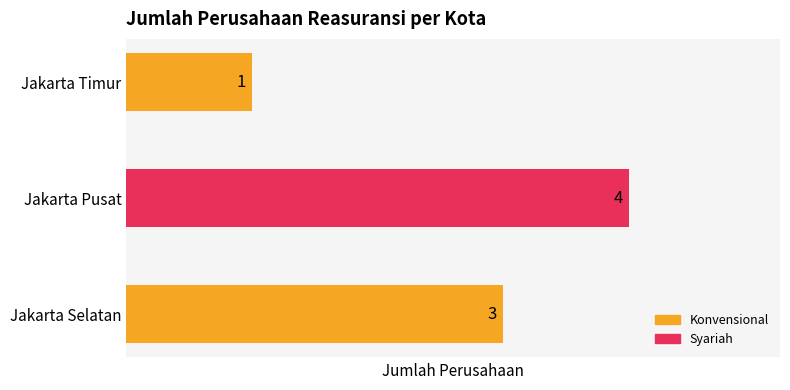

True or false: the data shows 5 at Jakarta Selatan.

False